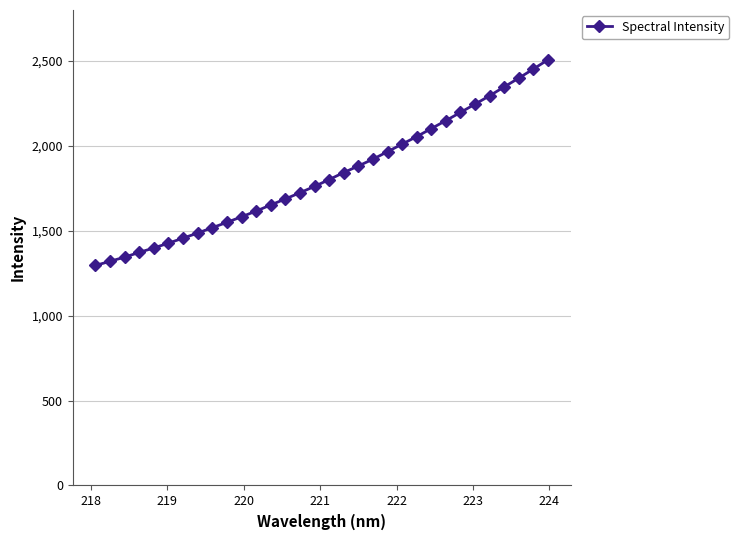

What is the smallest value displayed?

1295.7